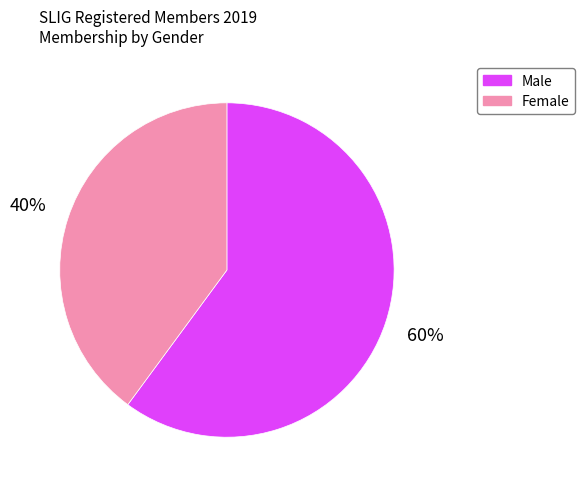

The Female slice represents 27% of the pie. True or false?

False